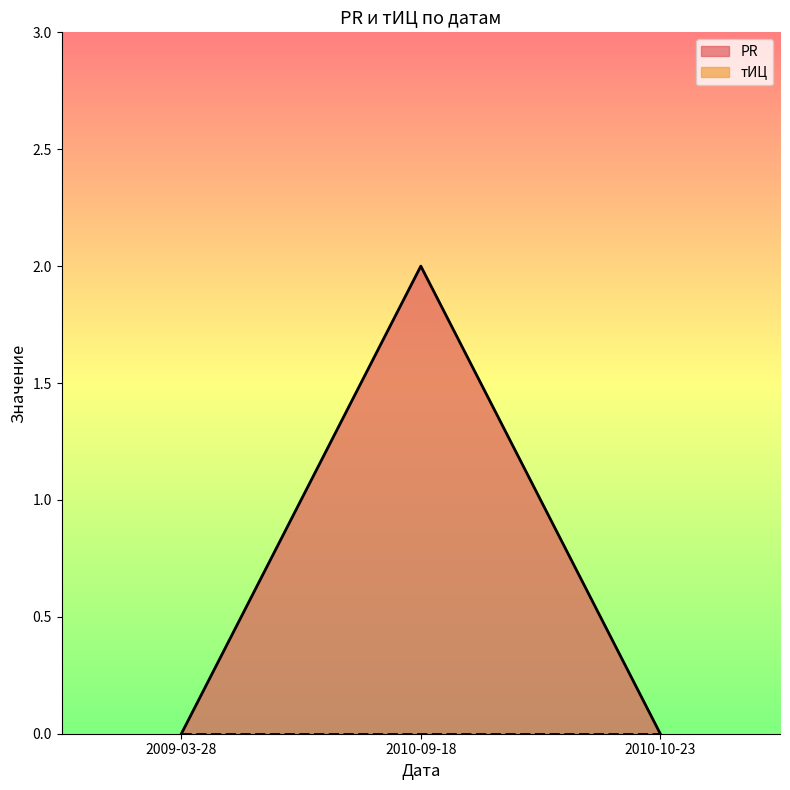

Reading left to right, list all the values displayed in this chart.

2009-03-28=0	2010-09-18=2	2010-10-23=0